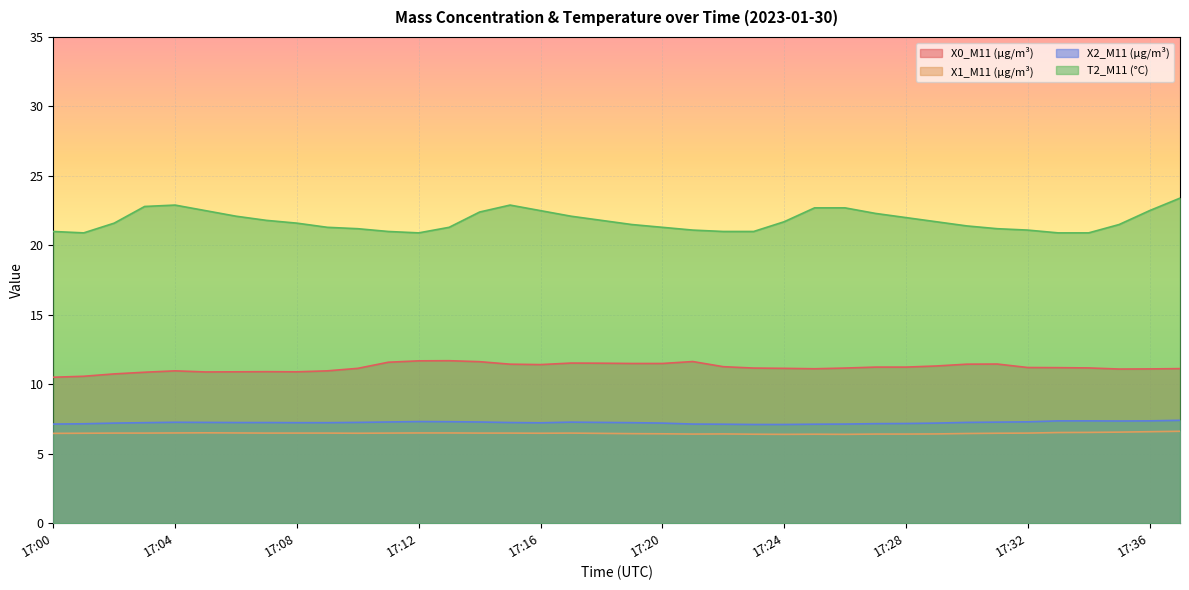

What is the highest value of the X0_M11 (μg/m³) series?

11.7